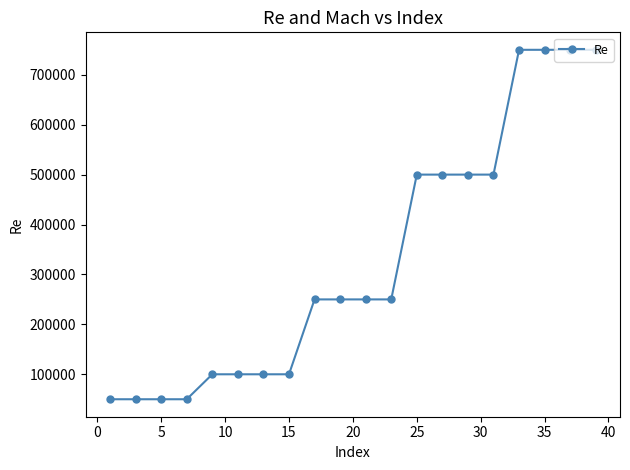

What is the smallest value displayed?

50000